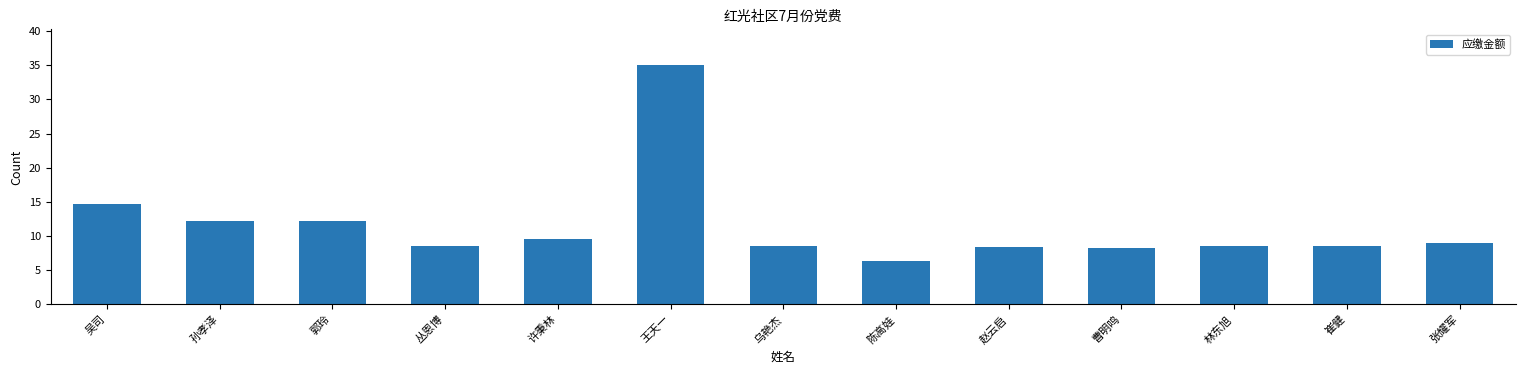

Which category has the highest value across all series?

王天一